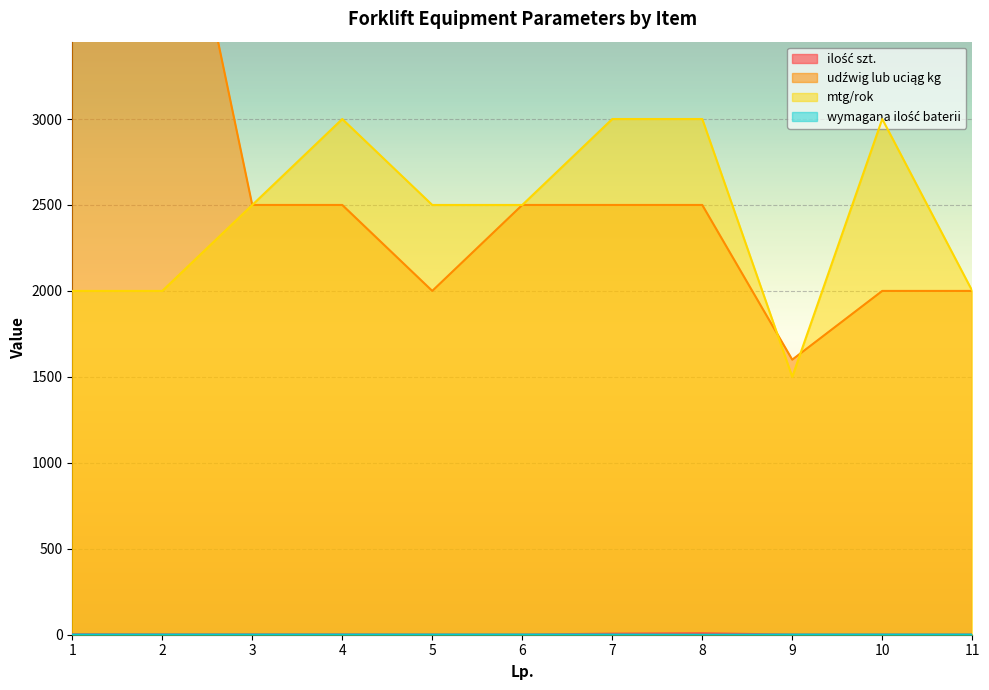

Reading left to right, what are all the values shown in this chart?

ilość szt.: 1=3	2=2	3=2	4=2	5=1	6=1	7=6	8=8	9=1	10=1	11=1
udźwig lub uciąg kg: 1=5000	2=5000	3=2500	4=2500	5=2000	6=2500	7=2500	8=2500	9=1600	10=2000	11=2000
mtg/rok: 1=2000	2=2000	3=2500	4=3000	5=2500	6=2500	7=3000	8=3000	9=1500	10=3000	11=2000
wymagana ilość baterii: 1=1	2=1	3=1	4=1	5=1	6=1	7=1	8=0	9=1	10=1	11=1